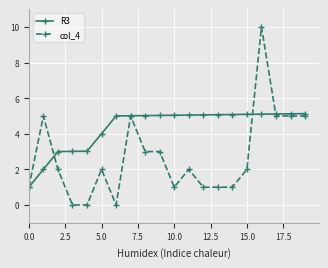

What is the greatest value displayed?

10.0